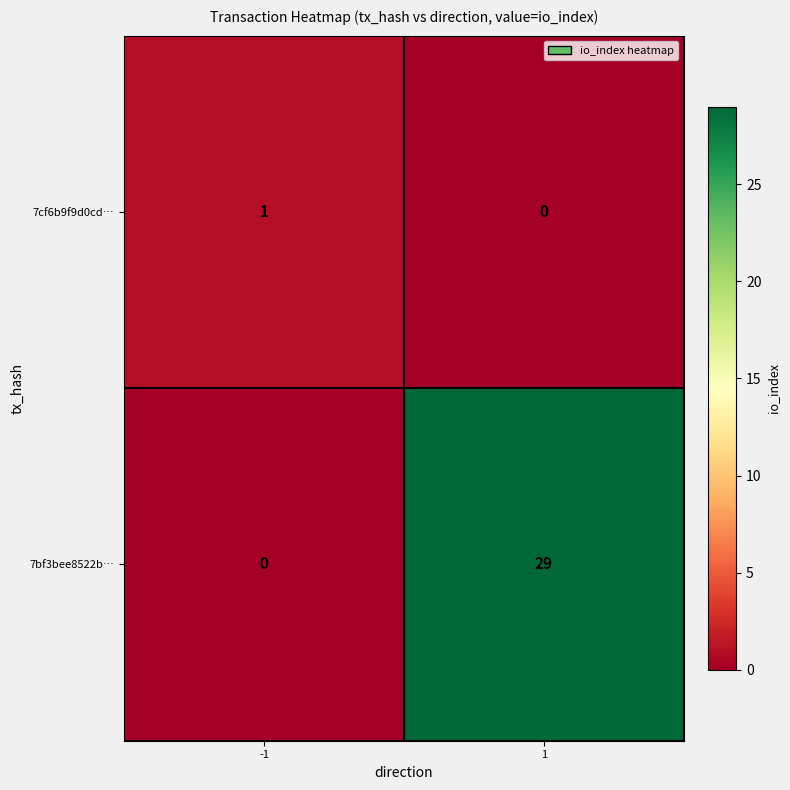

What is the total value across all series at -1?

1